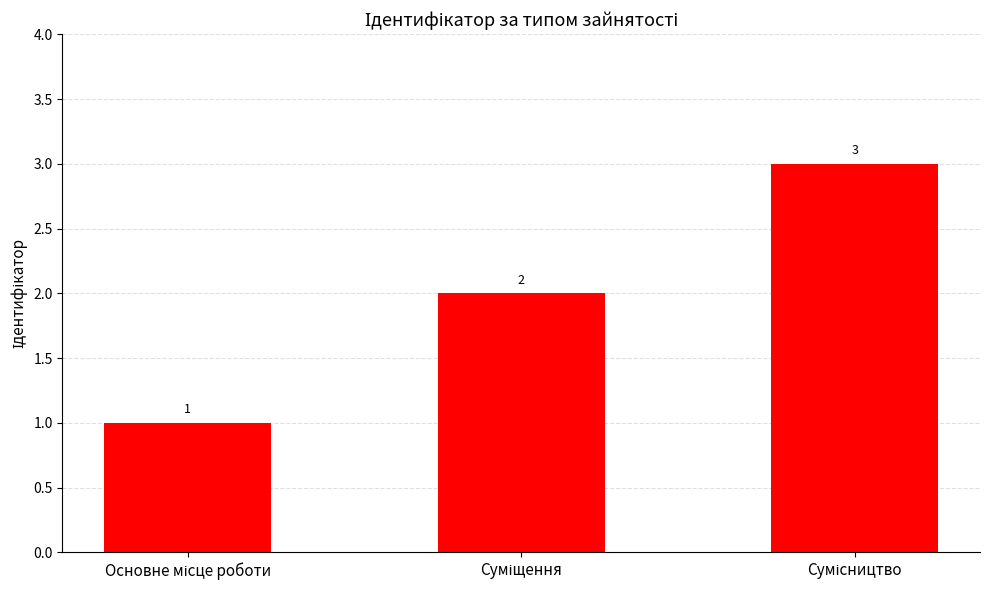

How many series are shown in this chart?

1